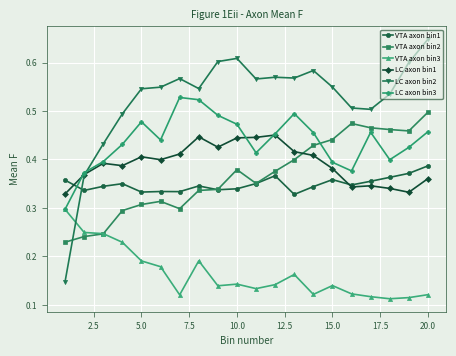

How many intersections are there between VTA axon bin2 and LC axon bin2?

1